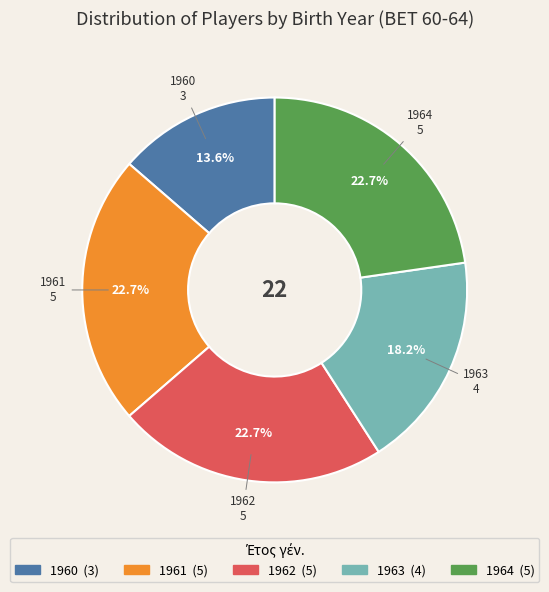

Between 1963 and 1964, which is larger?

1964